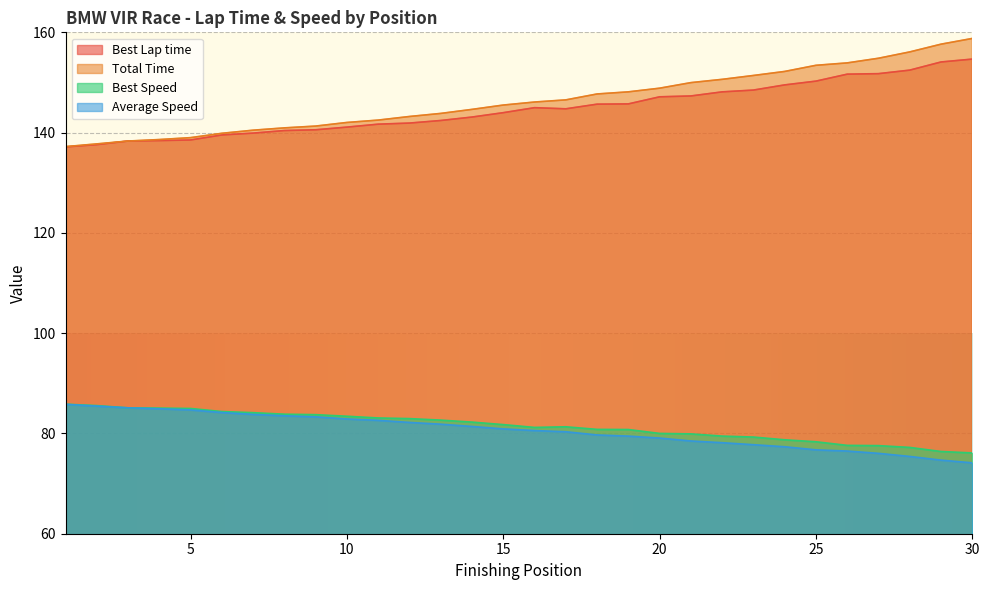

At 16, list the series in order from smallest to largest.

Average Speed, Best Speed, Best Lap time, Total Time